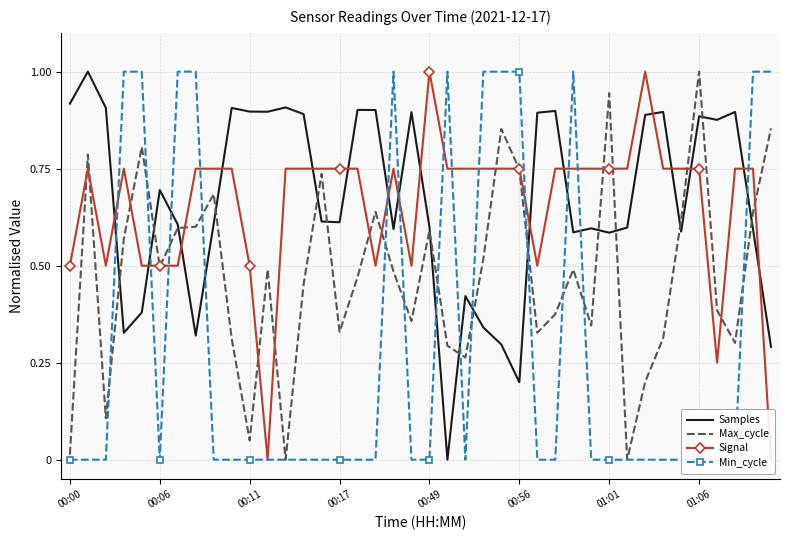

Which series has the largest range (max minus min)?

Samples